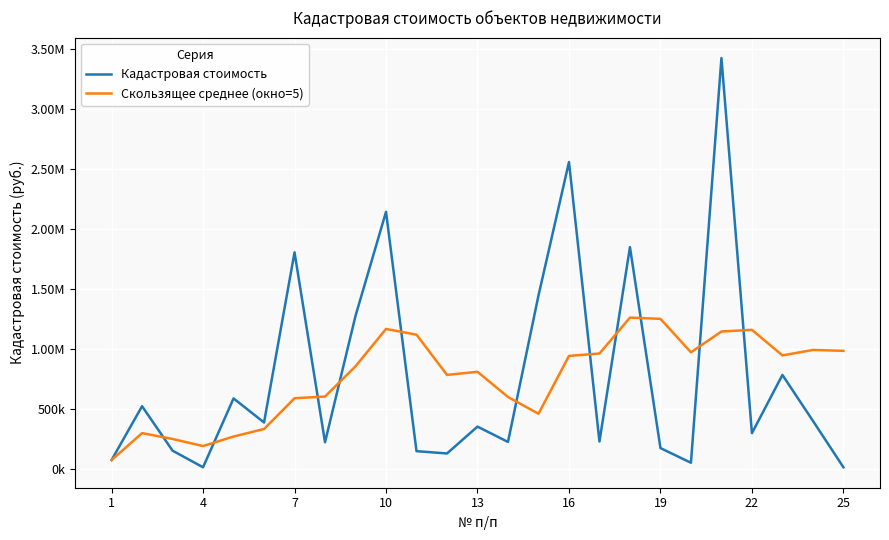

What are all the series names shown in the legend?

Кадастровая стоимость, Скользящее среднее (окно=5)